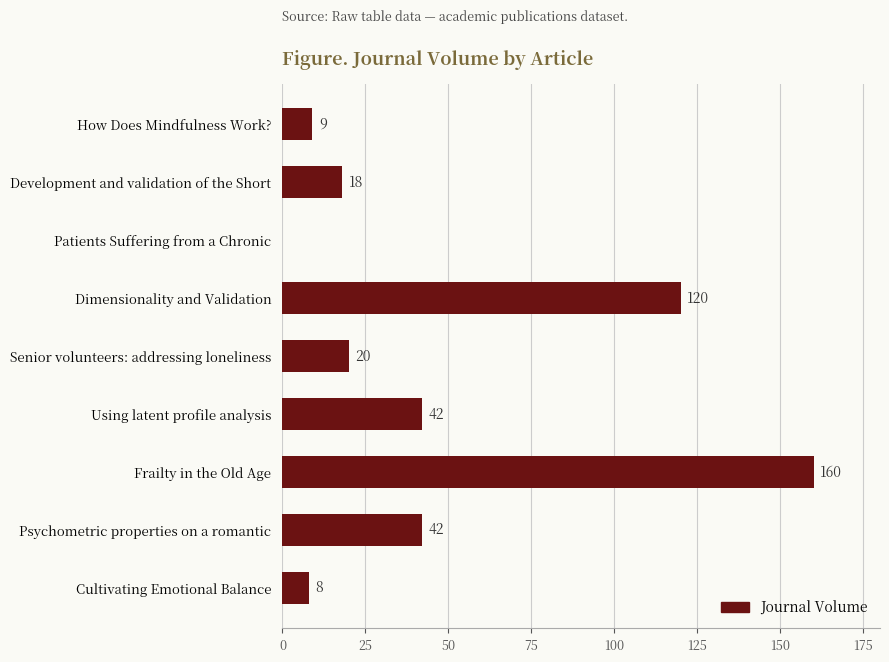

What is the maximum value shown in the chart?

160